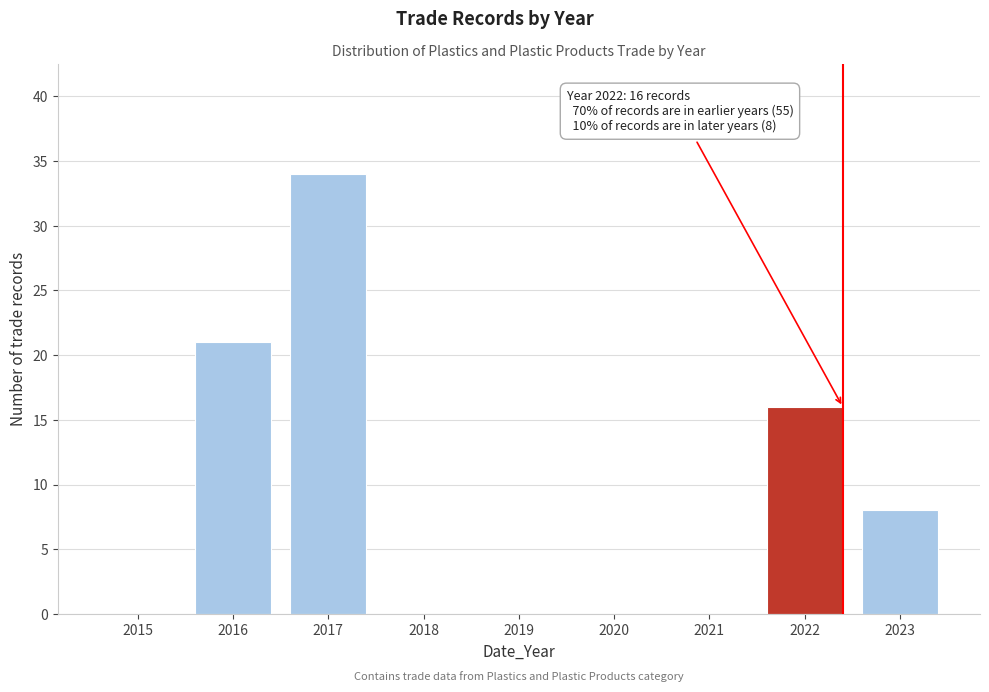

What is the sum of all values?

79